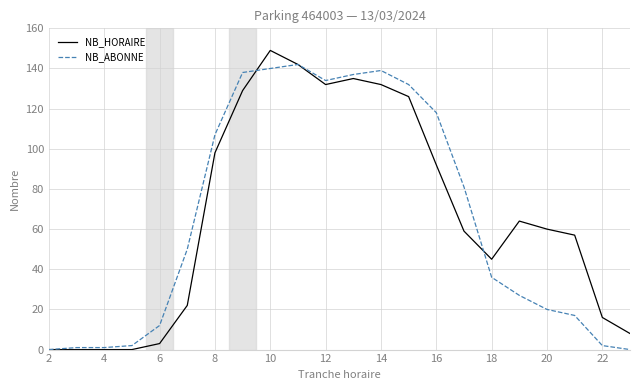

Which series has the widest spread of values?

NB_HORAIRE